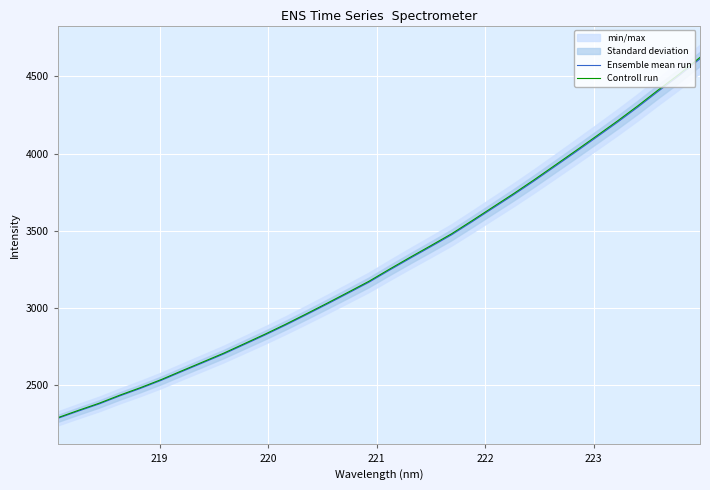

What is the lowest value of the Ensemble mean run series?

2283.4